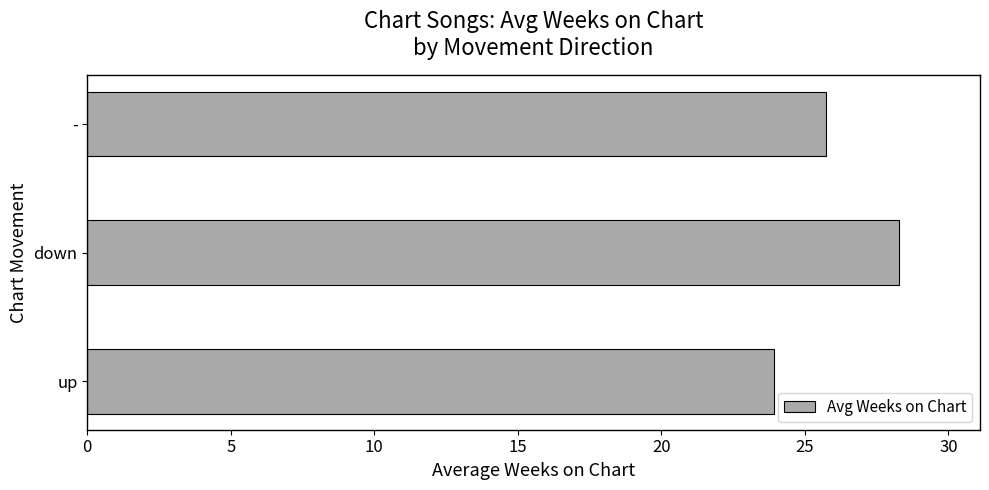

Rank the categories by value from highest to lowest.

down, -, up